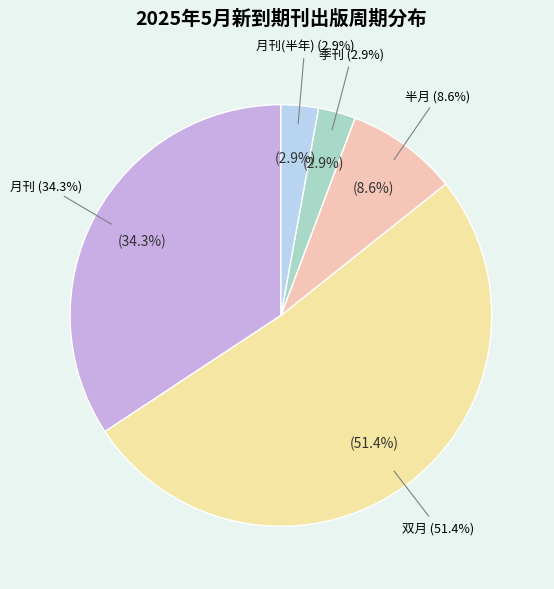

What percentage do 半月 and 月刊 together represent?

42.9%